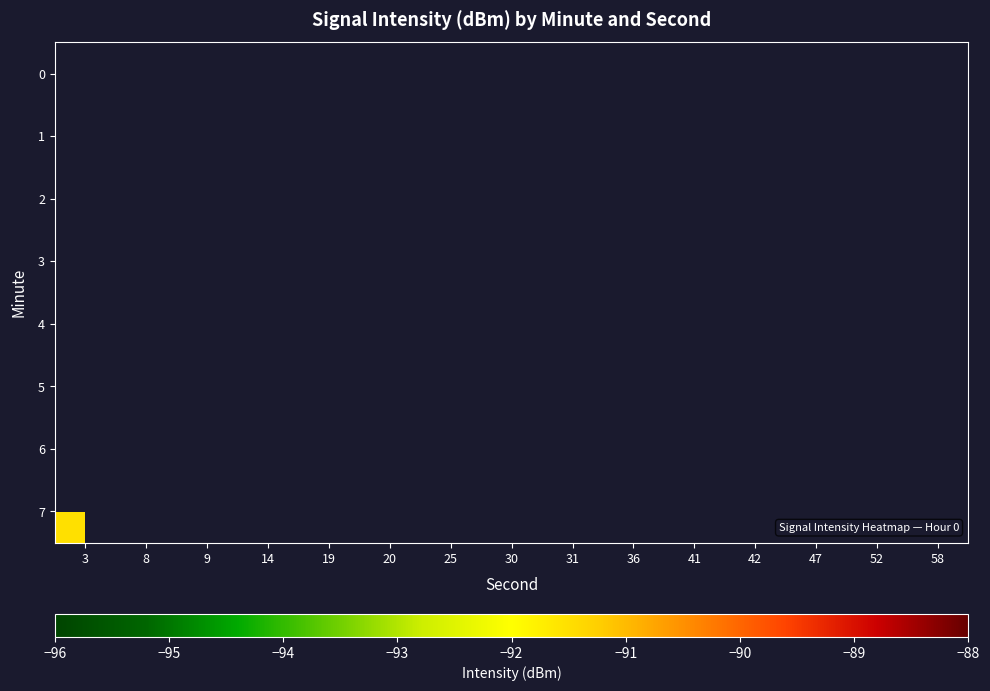

What is the maximum value shown in the chart?

-88.3